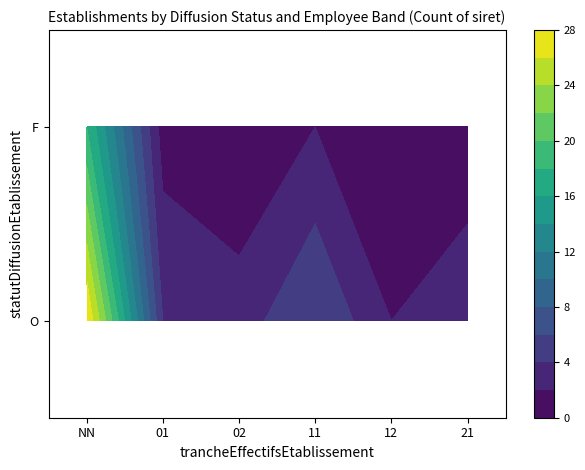

The F series shows 5 at 02. True or false?

False